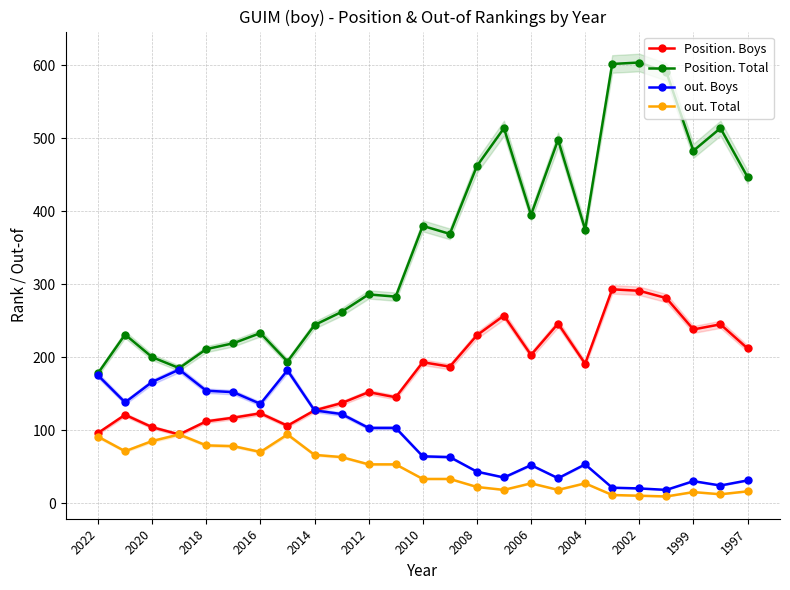

What are all the series names shown in the legend?

Position. Boys, Position. Total, out. Boys, out. Total